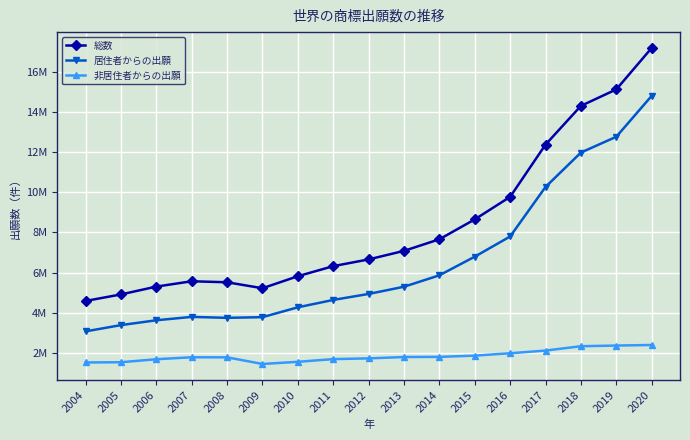

Rank the categories by 非居住者からの出願 value from lowest to highest.

2009, 2004, 2005, 2010, 2006, 2011, 2012, 2008, 2007, 2013, 2014, 2015, 2016, 2017, 2018, 2019, 2020